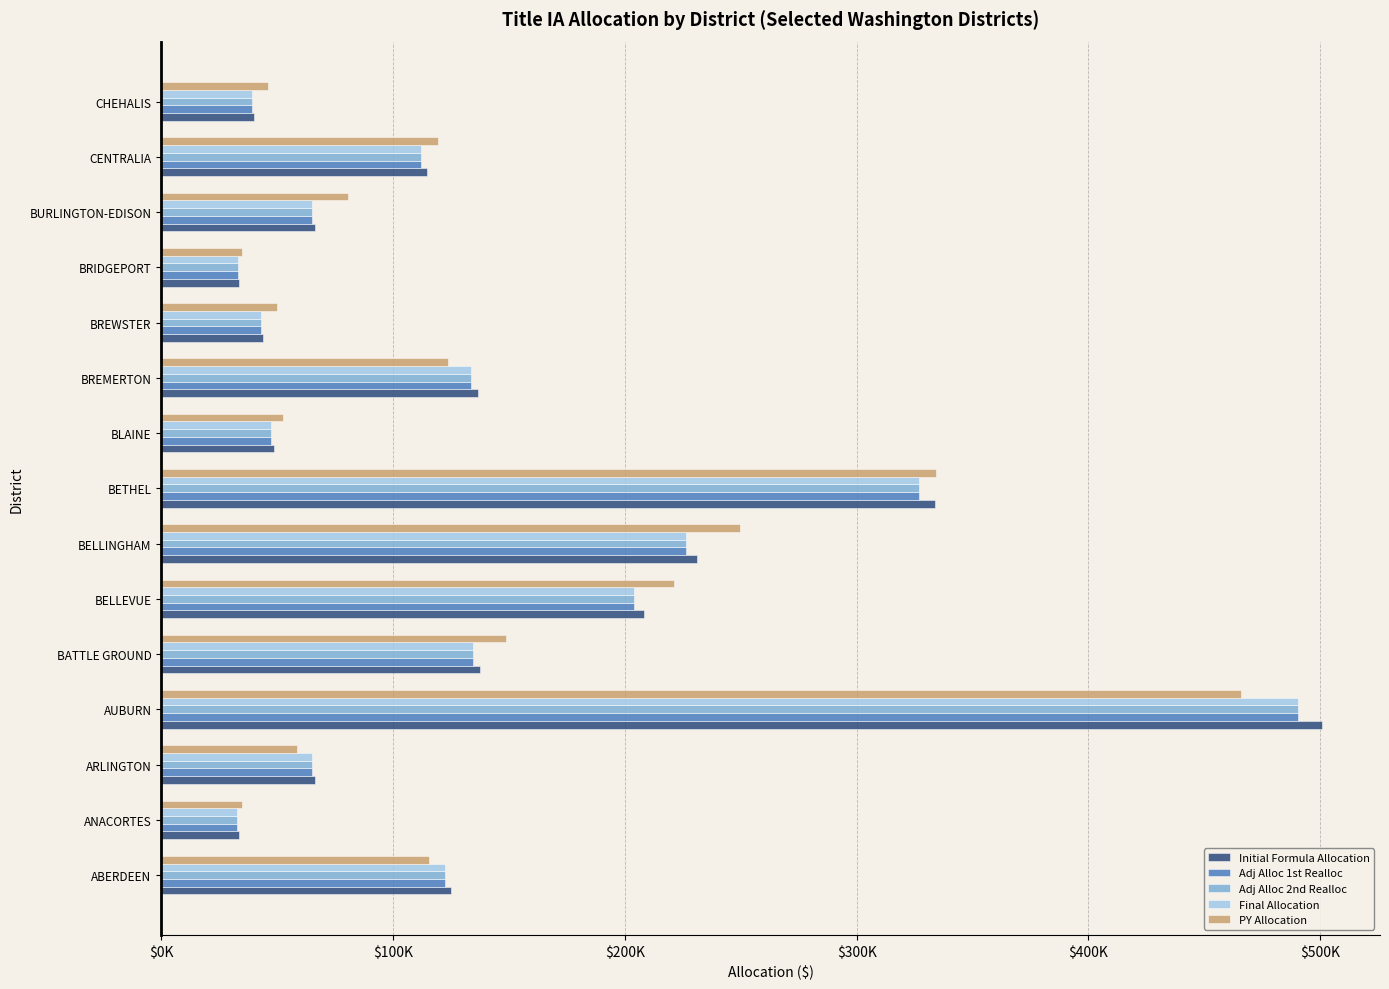

What are all the series names shown in the legend?

Initial Formula Allocation, Adj Alloc 1st Realloc, Adj Alloc 2nd Realloc, Final Allocation, PY Allocation